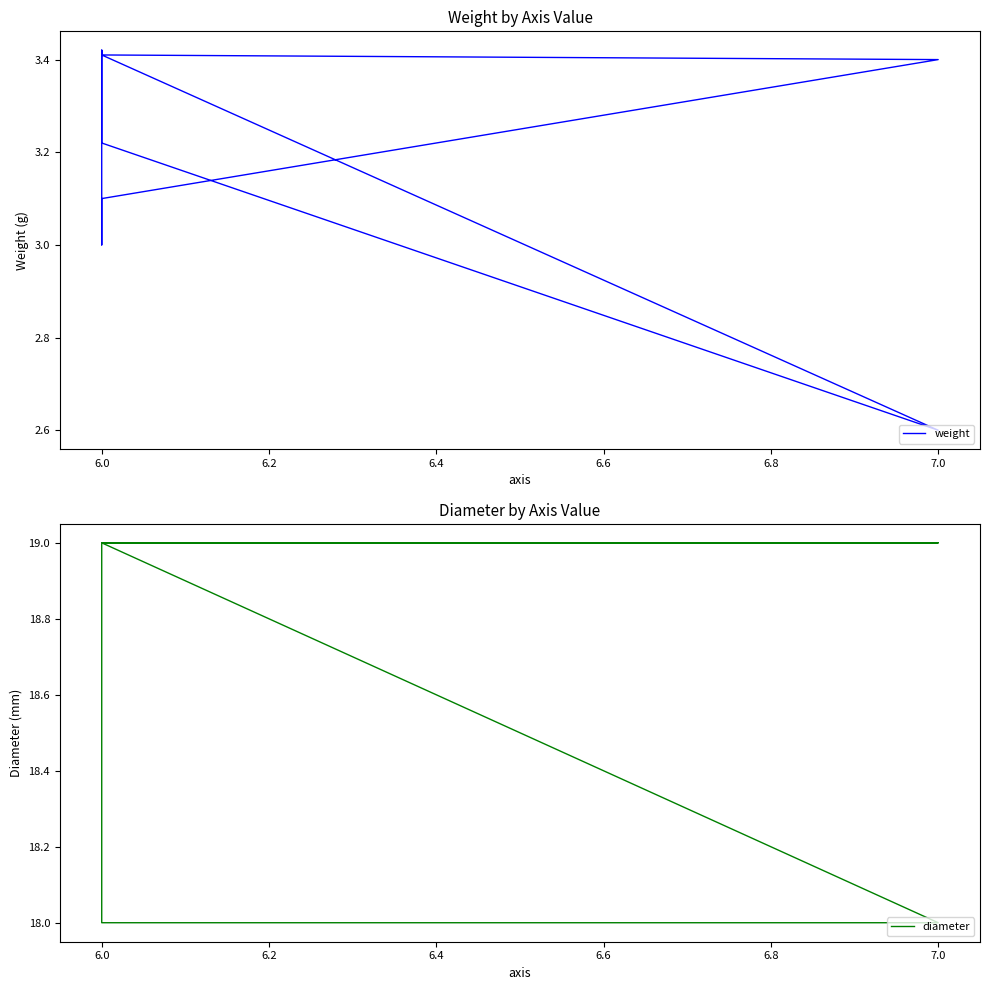

What is the difference between the maximum and minimum values?

0.8